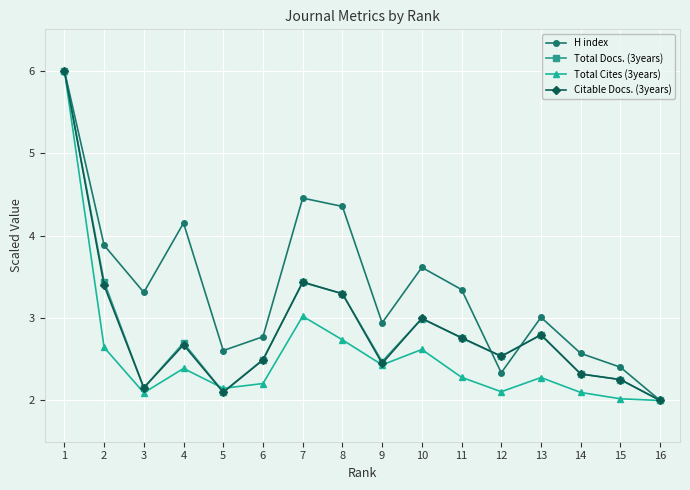

Where is the first local minimum for H index?

3